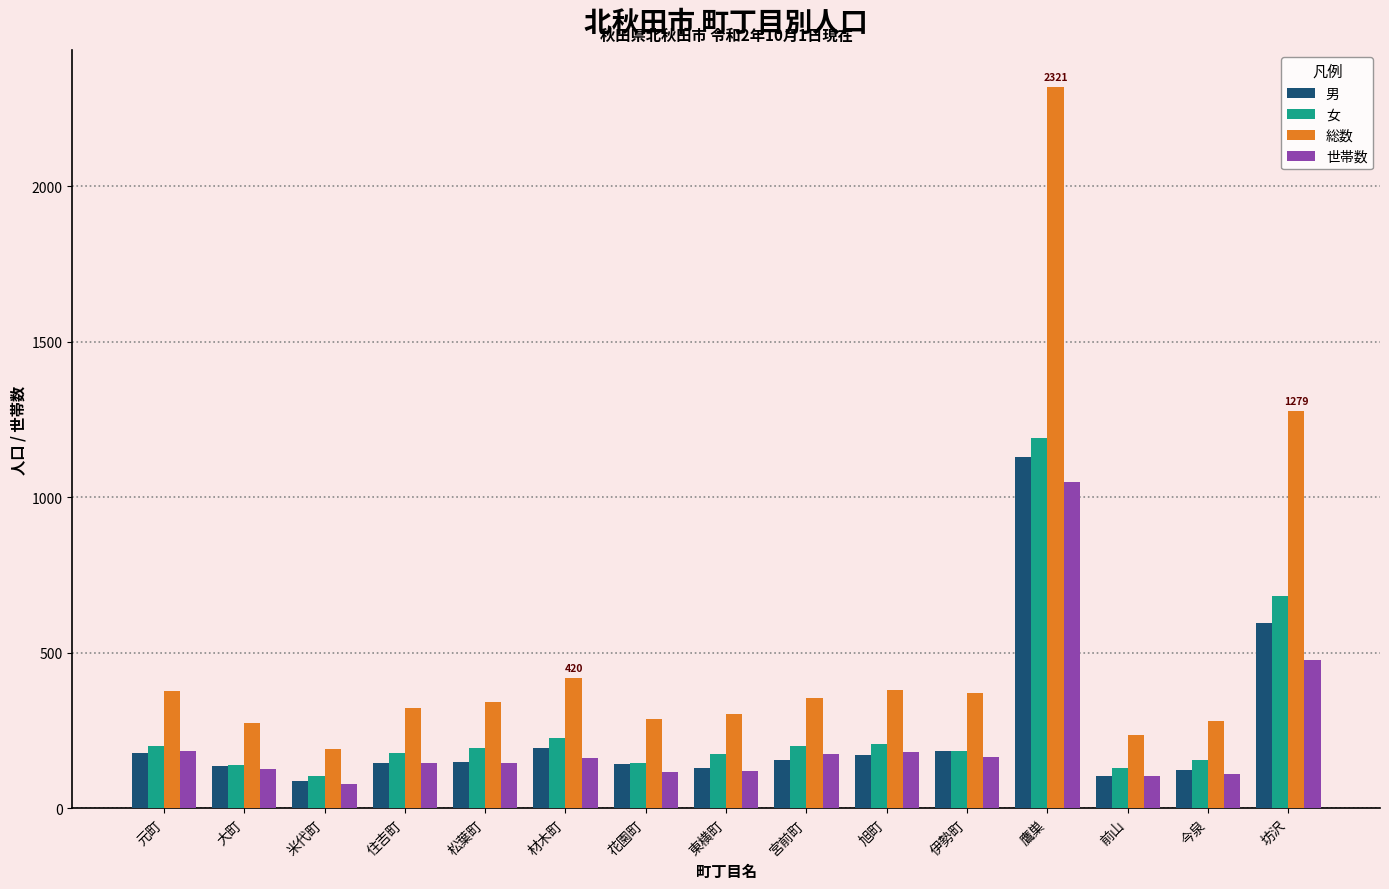

What is the spread (max minus min) of values at 鷹巣?

1271